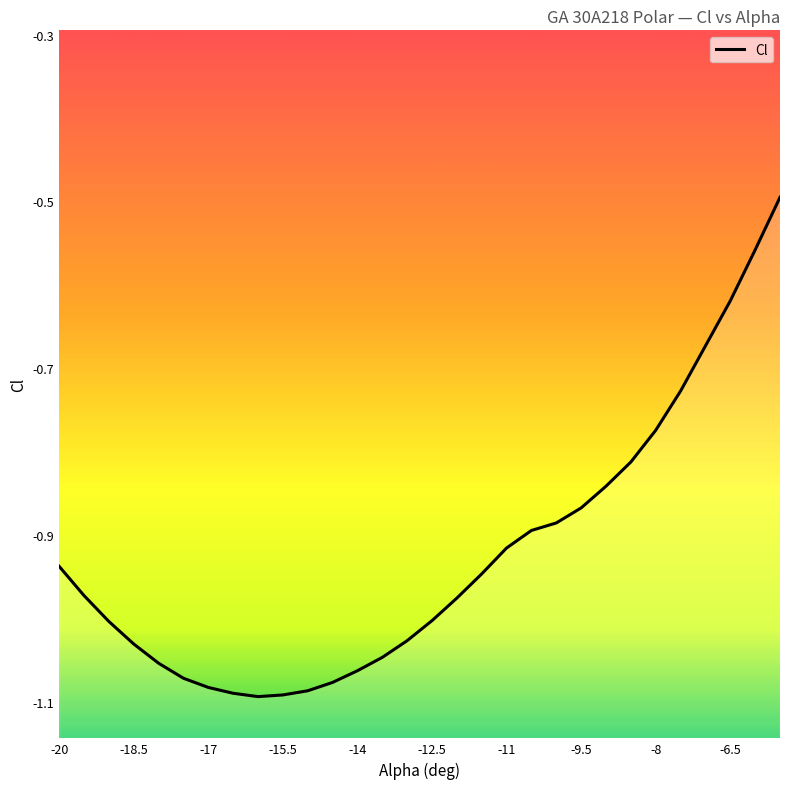

What position from the left is -8?

25